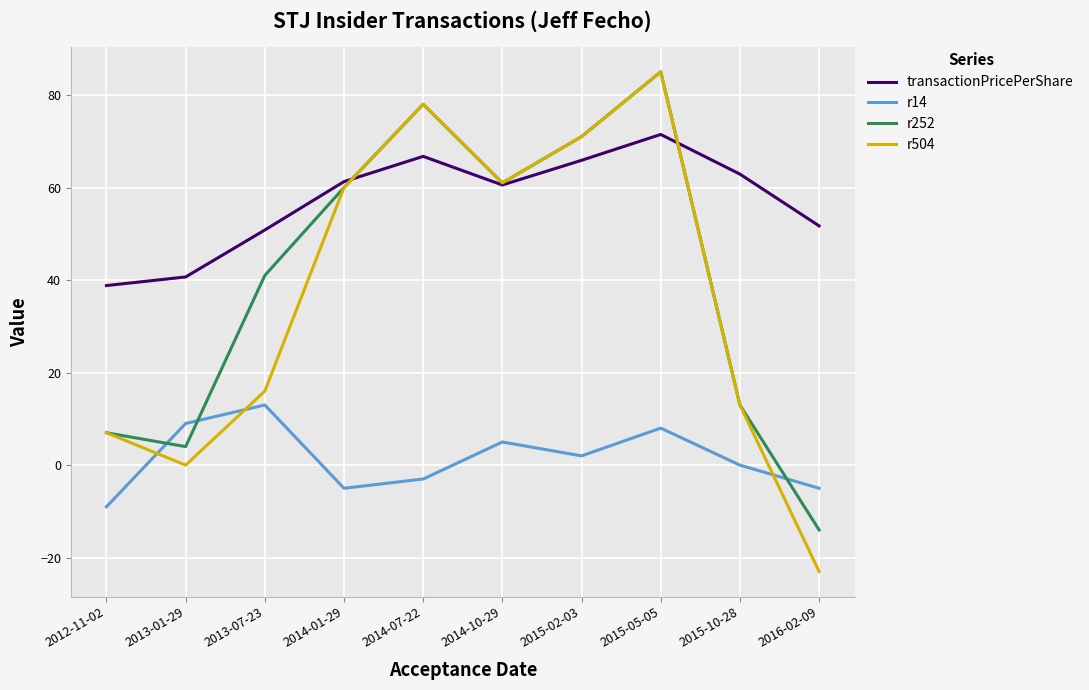

What is the highest value of the r504 series?

85.0